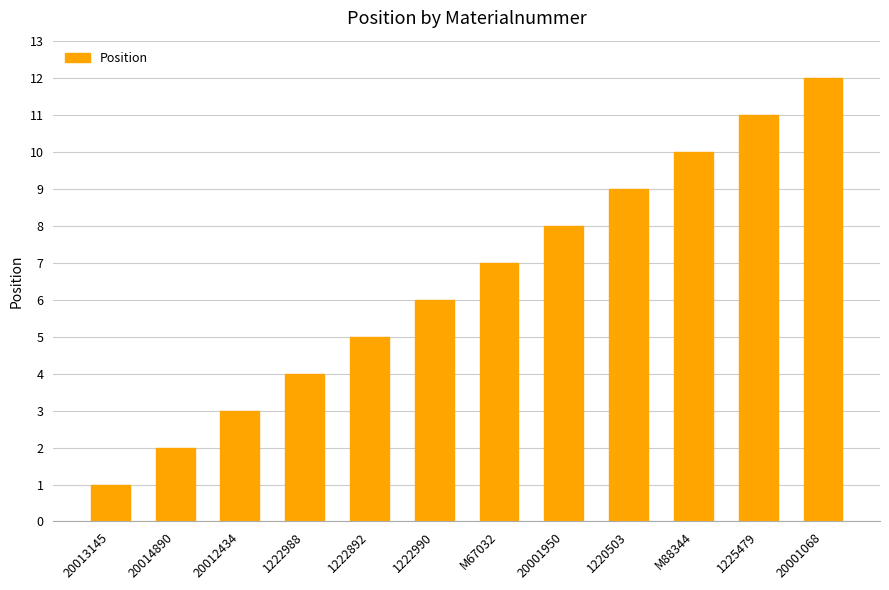

Does the chart contain stacked bars?

No